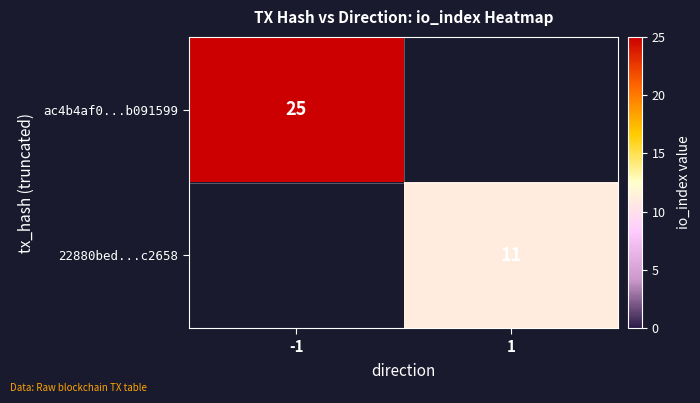

Is it true that 22880bed...c2658 equals 3 at 1?

False